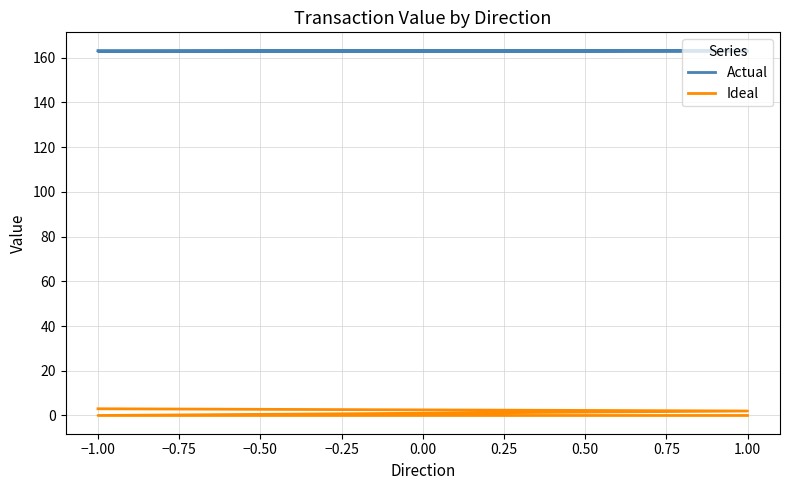

True or false: Ideal and Actual cross at least once.

False